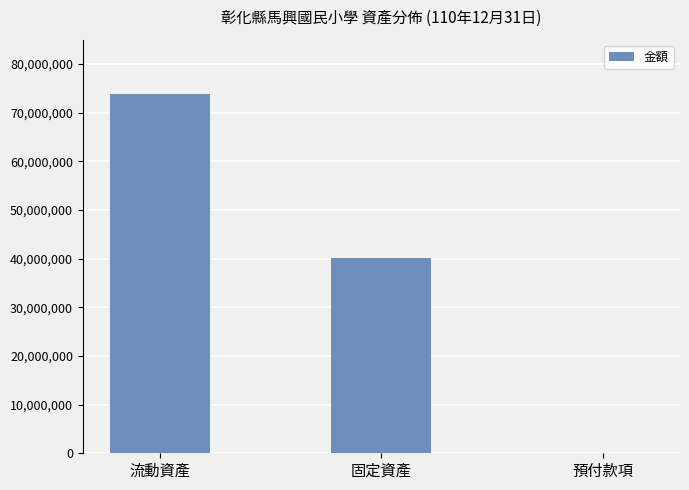

True or false: the data shows 40187239 at 固定資產.

True